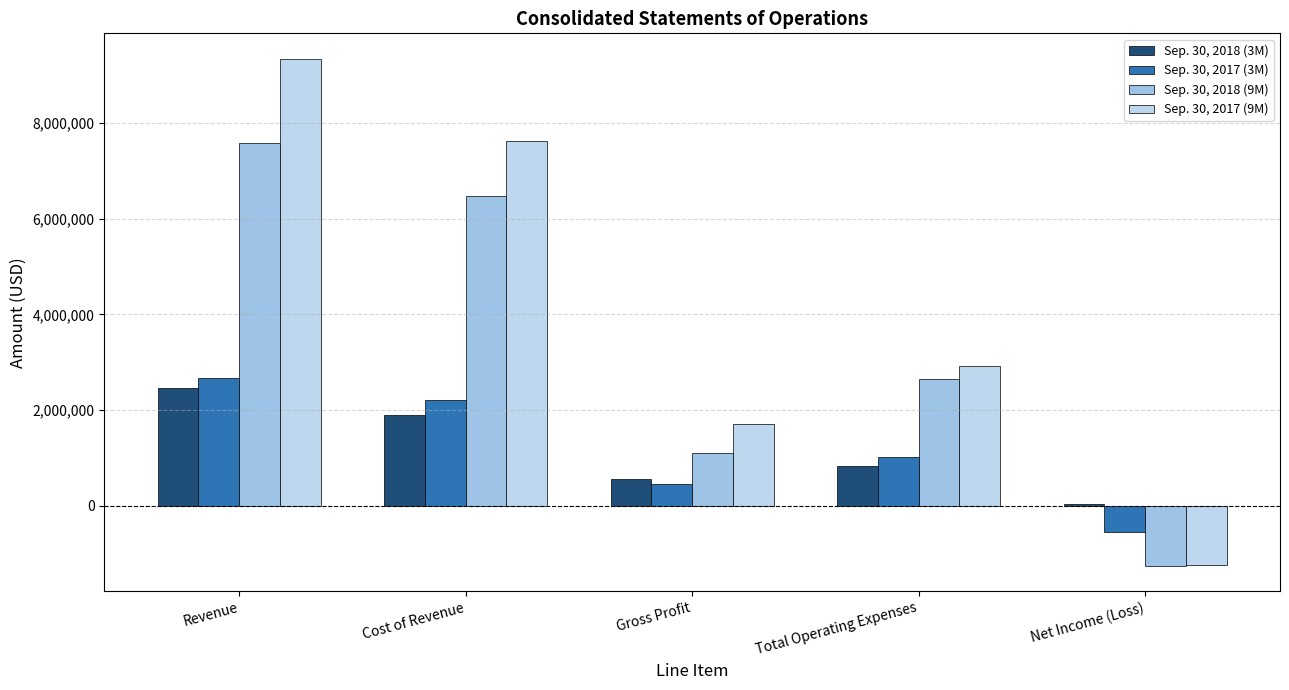

True or false: Sep. 30, 2018 (9M) has a value of 4196552 at Total Operating Expenses.

False